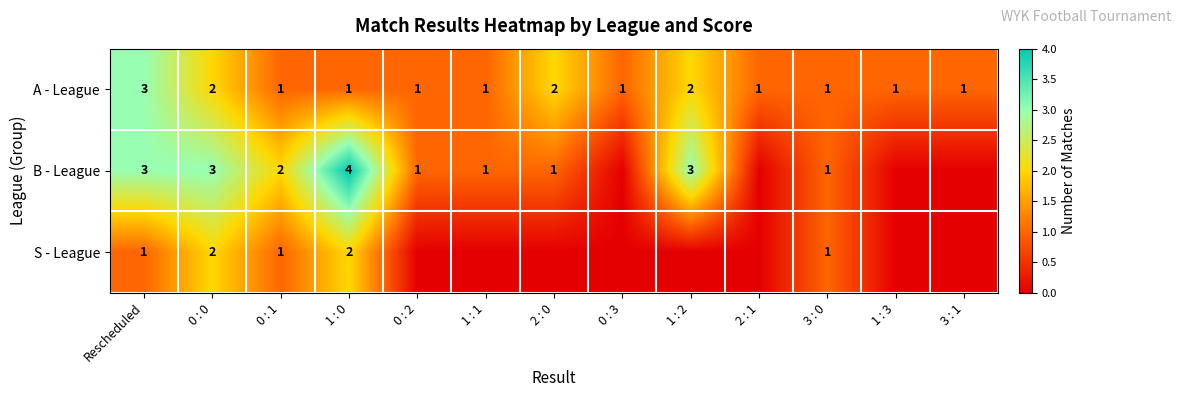

At which category is the sum across all series the highest?

Rescheduled